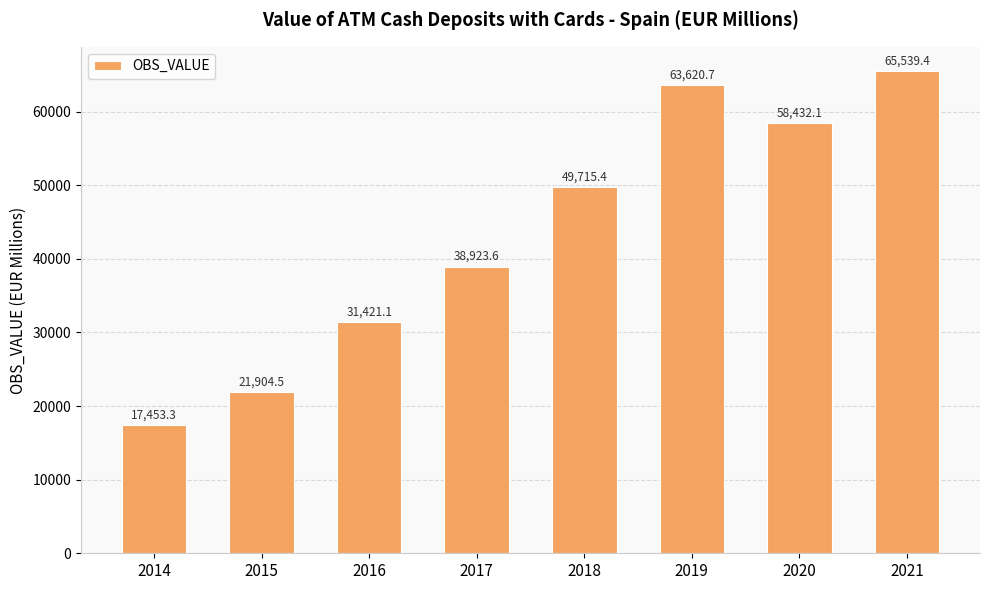

What is the maximum value shown in the chart?

65539.4